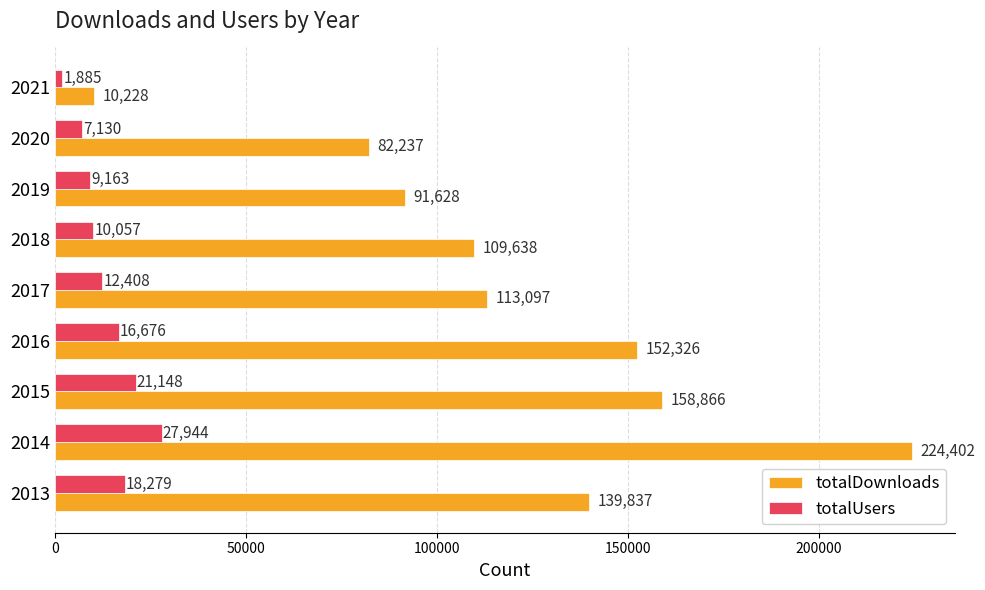

What are all the series names shown in the legend?

totalDownloads, totalUsers